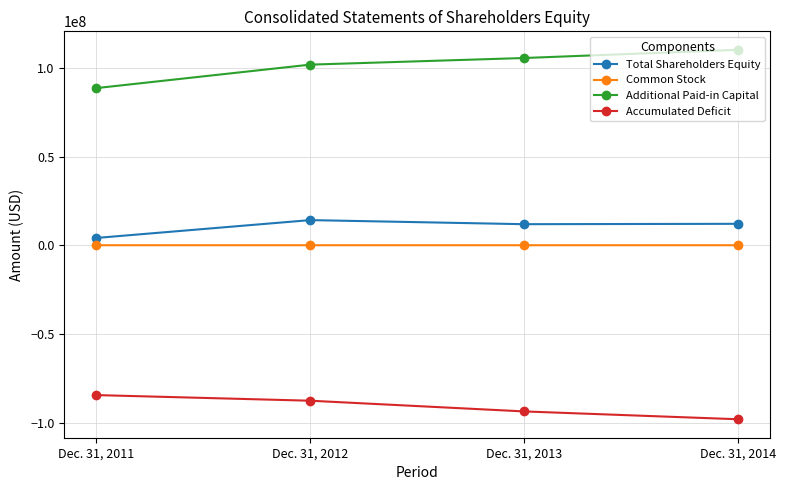

Which series has the largest total across all categories?

Additional Paid-in Capital